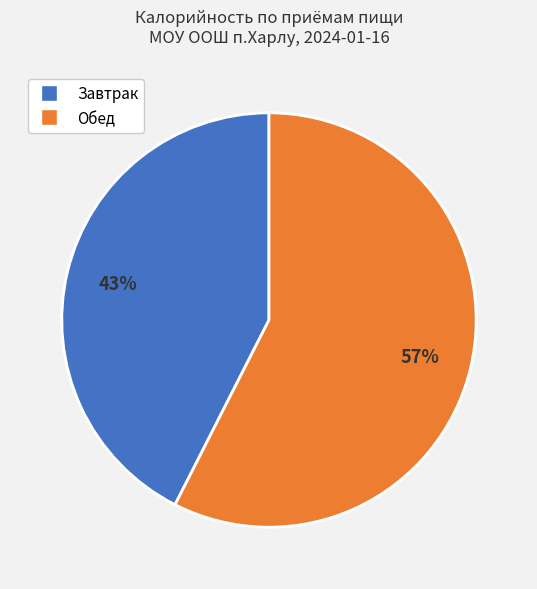

To the nearest percent, what is the average slice percentage?

50%